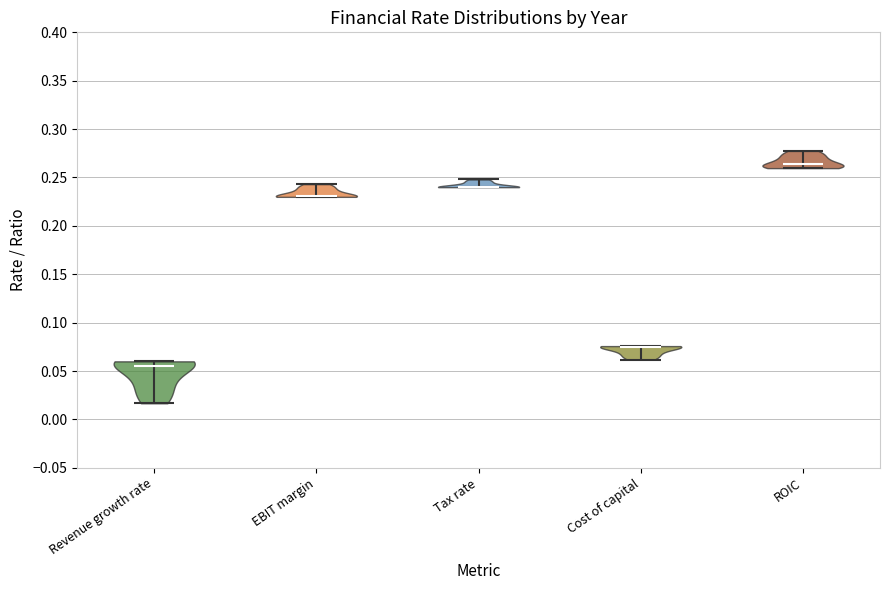

Reading left to right, read every violin against the y-axis: where its median line is, and the lowest and highest points it reaches. The values are not printed on the chart, so give them approximately, as read against the axis.

Revenue growth rate: median line 0.055, lowest point 0.015, highest point 0.060
EBIT margin: median line 0.230, lowest point 0.230, highest point 0.245
Tax rate: median line 0.240, lowest point 0.240, highest point 0.250
Cost of capital: median line 0.075, lowest point 0.060, highest point 0.075
ROIC: median line 0.265, lowest point 0.260, highest point 0.275